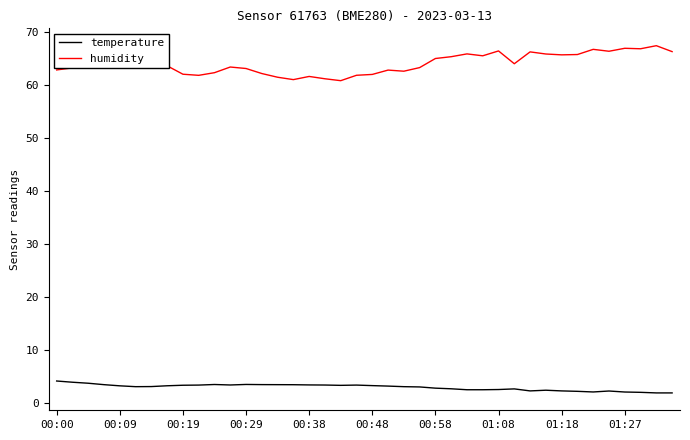

Which series has the largest range (max minus min)?

humidity